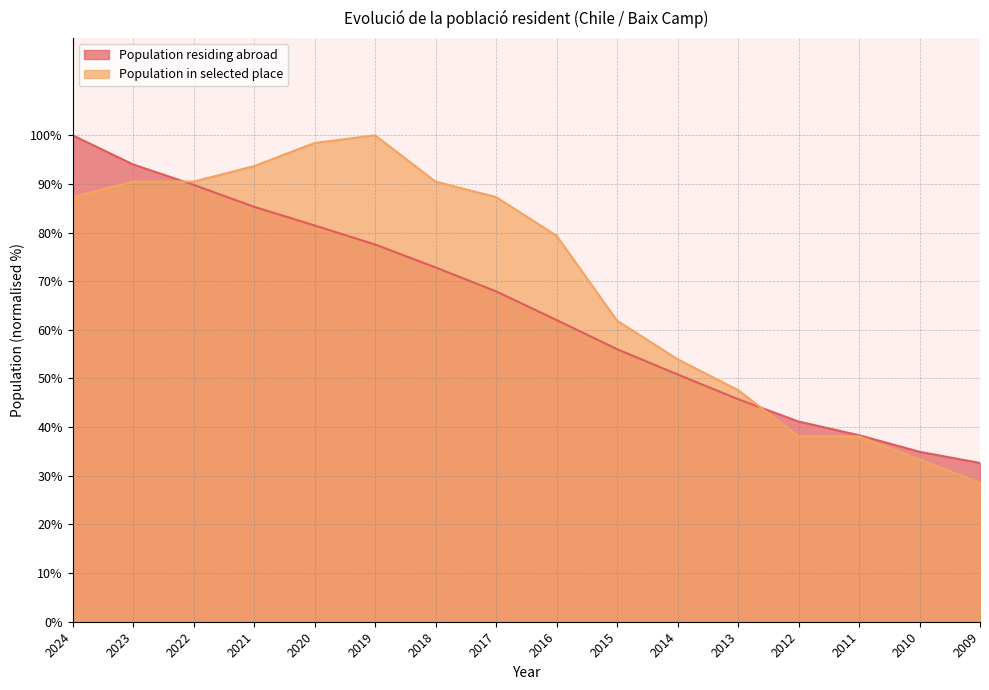

Which series has the largest range (max minus min)?

Population in selected place